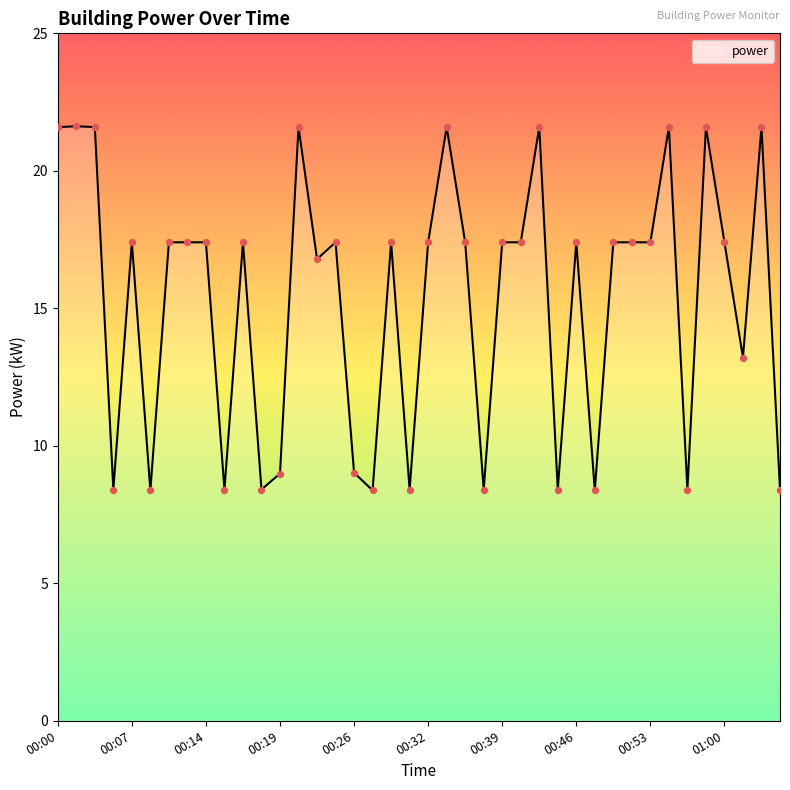

What is the greatest value displayed?

21.6